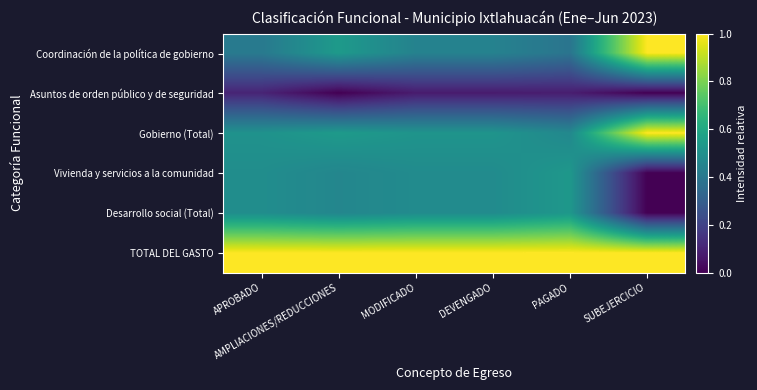

At how many categories does at least one series exceed 0?

6